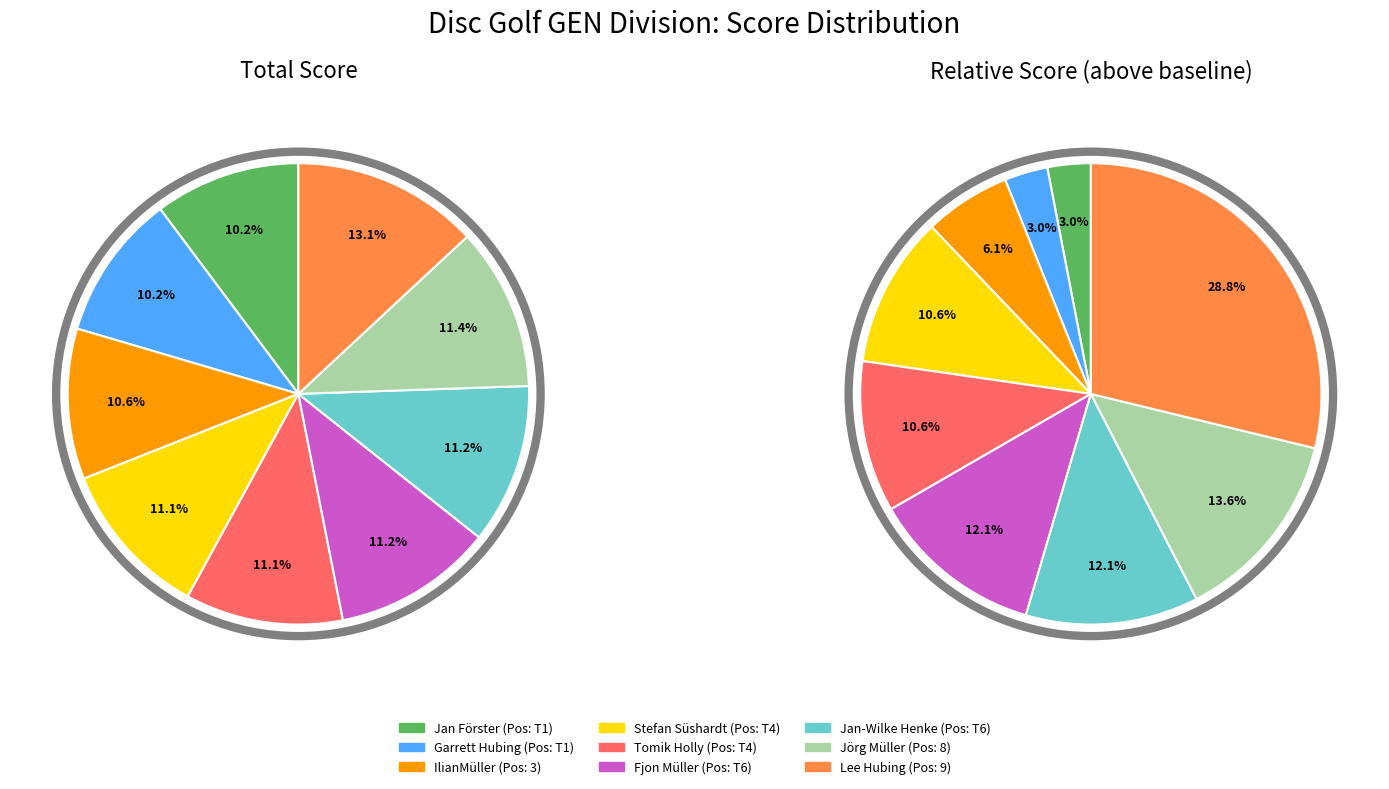

Does Jan Förster account for over 50% of the chart?

No